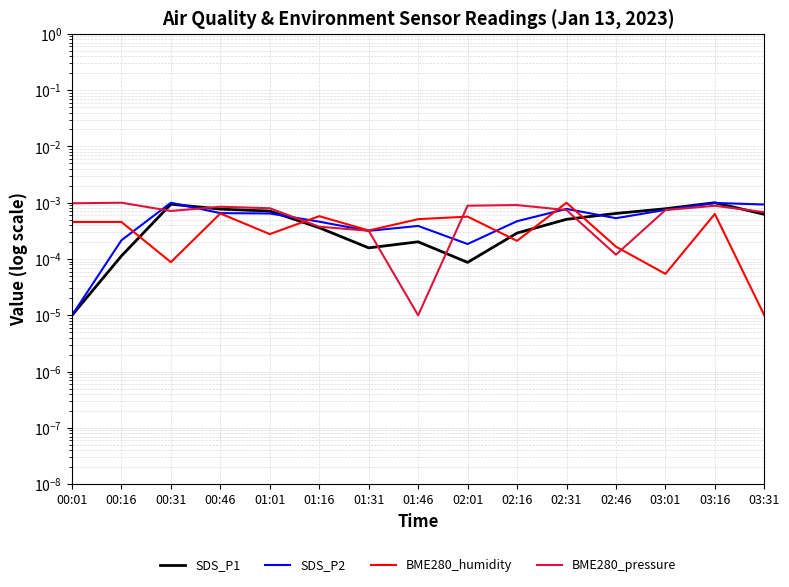

At which category is the sum across all series the highest?

03:16